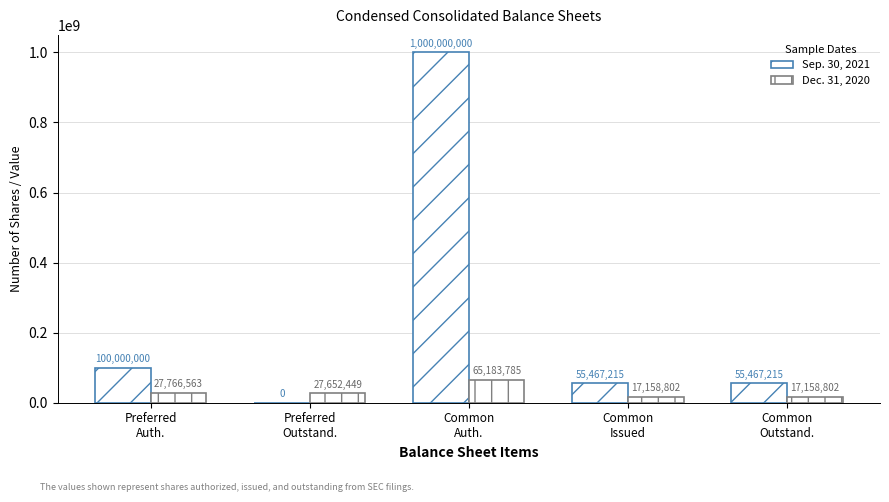

What is the value of the Sep. 30, 2021 bar at the 4th from the left?

55467215